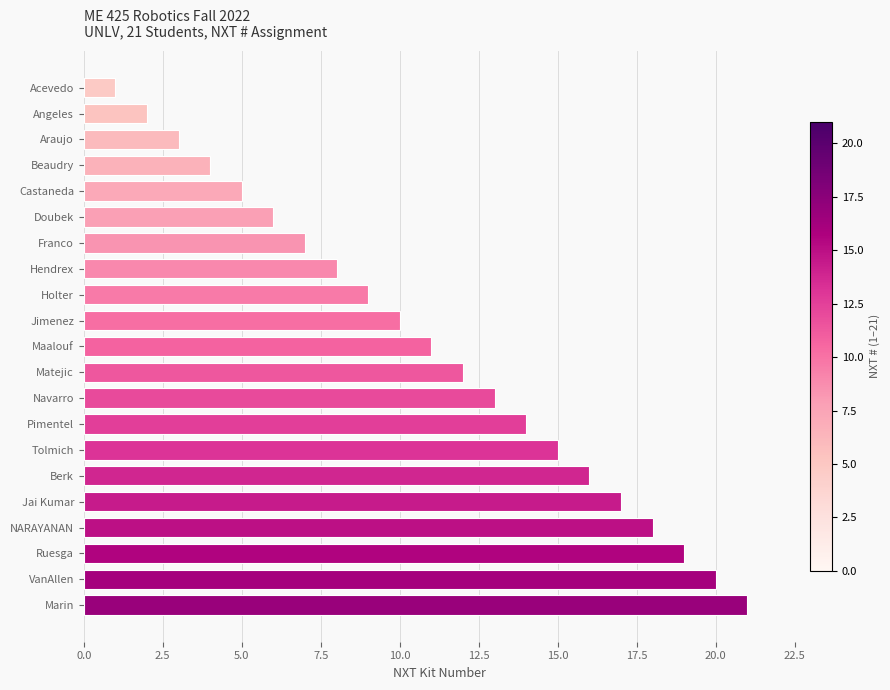

What is the label of the 5th bar from the bottom?

Jai Kumar